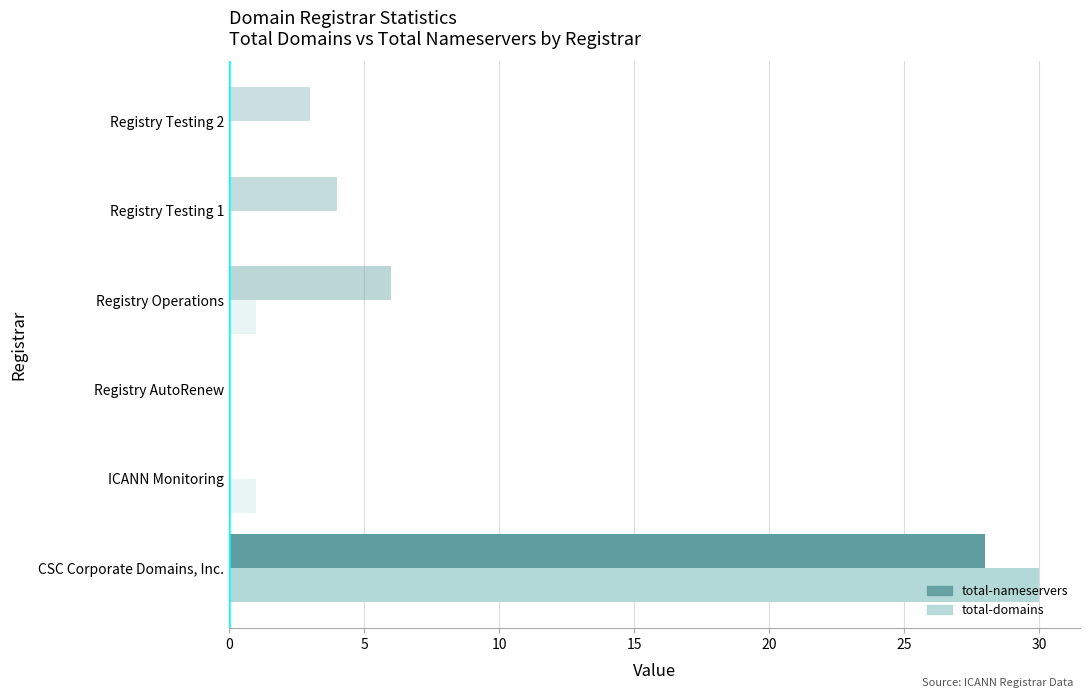

True or false: total-domains has a value of 1 at Registry Operations.

True